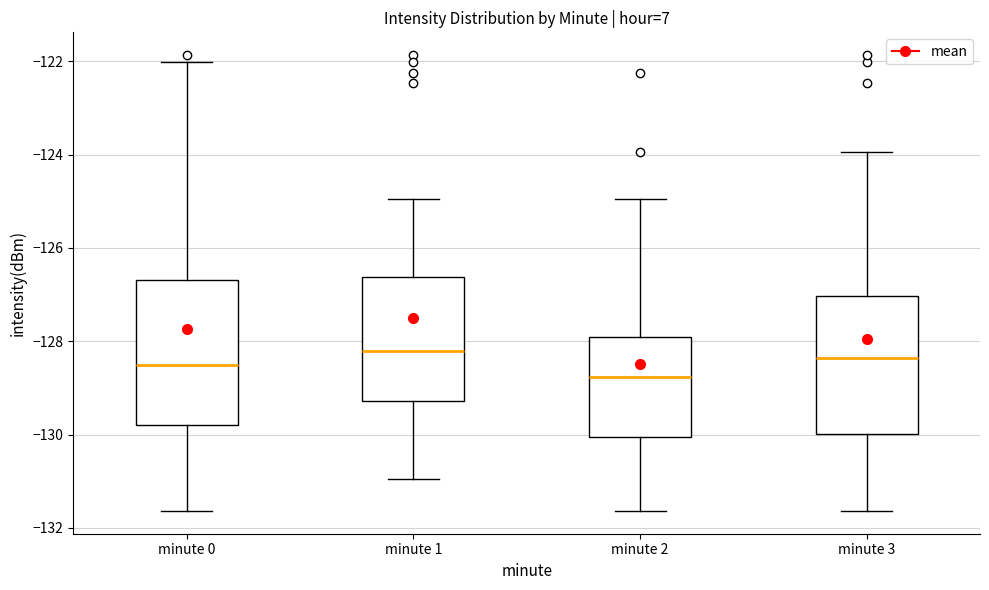

Reading left to right, transcribe this box plot: for each box, give where its median line is, the range the box spans, and where its two whiskers end, as read against the y-axis. The values are not printed on the chart, so give them approximately, as read against the axis.

minute 0: median -128.6, box -129.8 to -126.6, whiskers -131.6 to -122.0
minute 1: median -128.2, box -129.2 to -126.6, whiskers -131.0 to -125.0
minute 2: median -128.8, box -130.0 to -128.0, whiskers -131.6 to -125.0
minute 3: median -128.4, box -130.0 to -127.0, whiskers -131.6 to -124.0